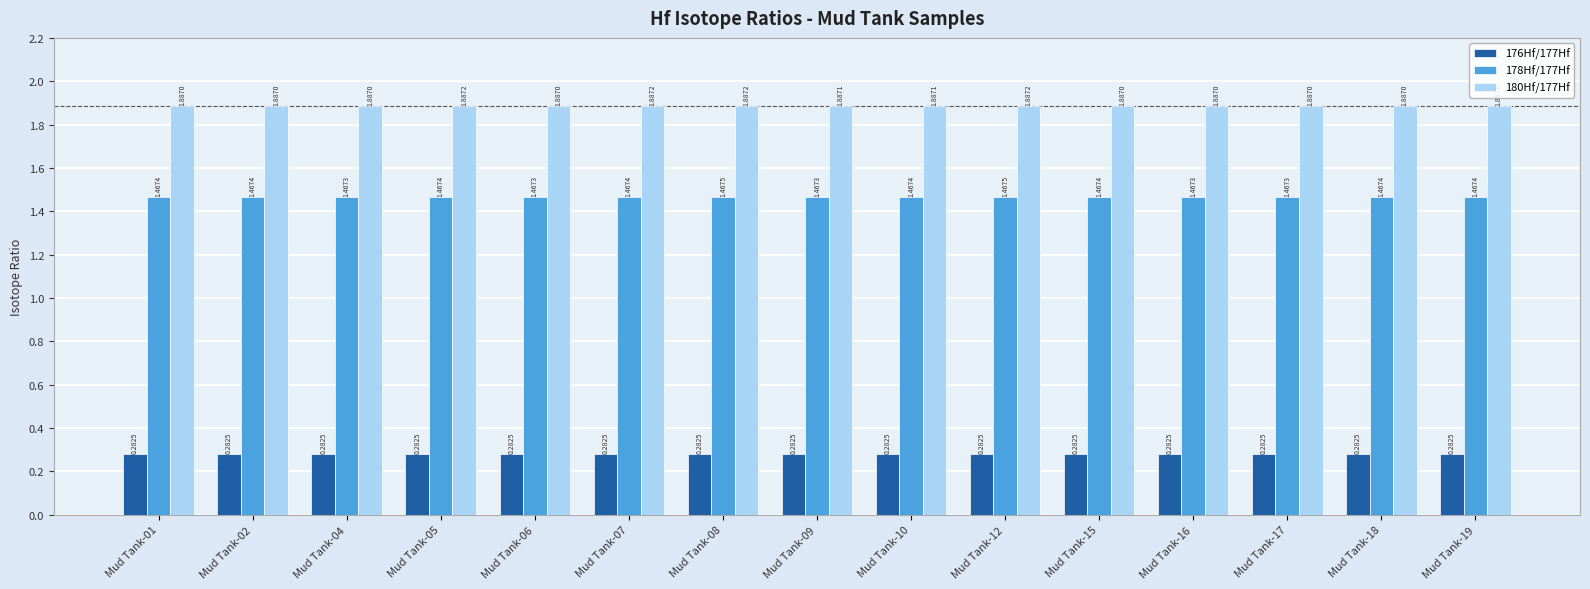

Is the value of 178Hf/177Hf at Mud Tank-05 greater than the value of 180Hf/177Hf at Mud Tank-01?

No